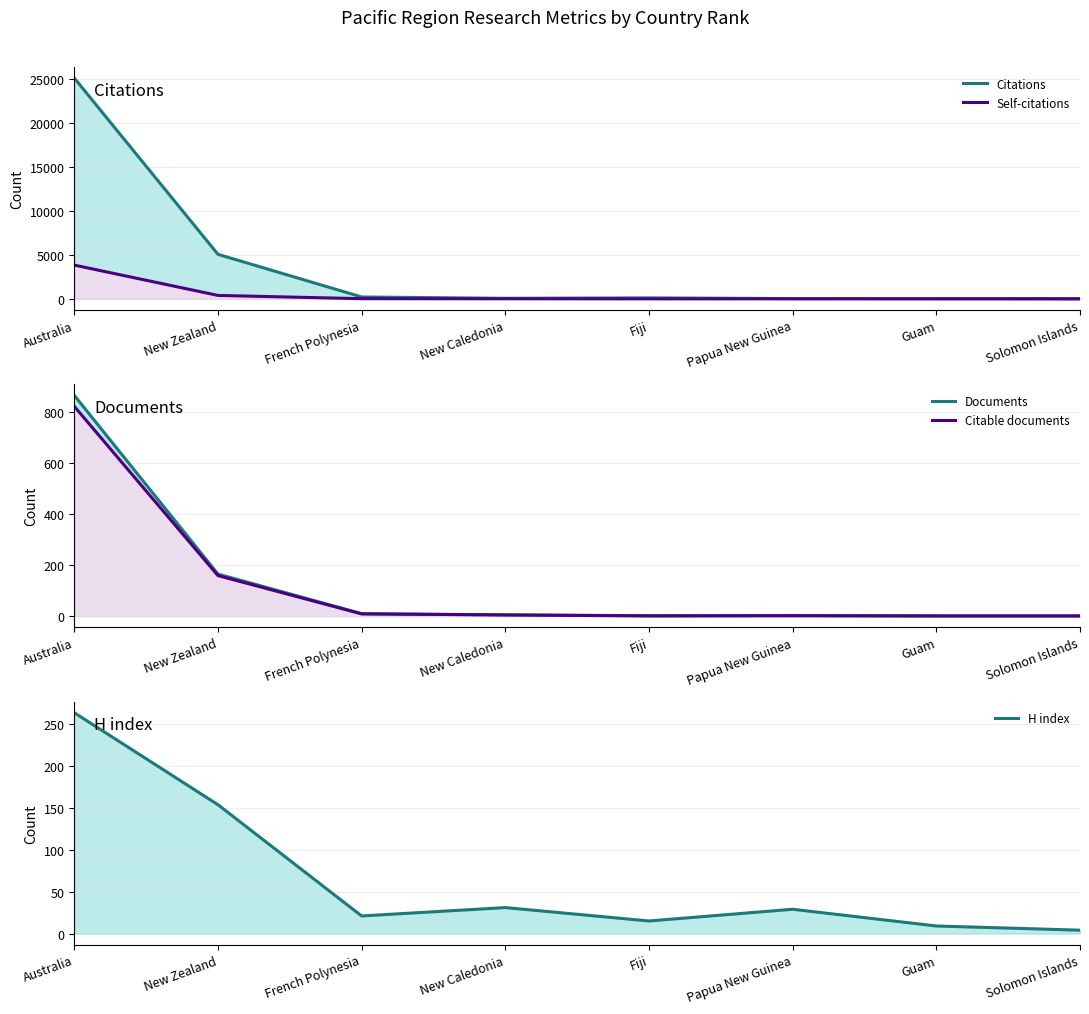

The Self-citations series shows 0 at Fiji. True or false?

True